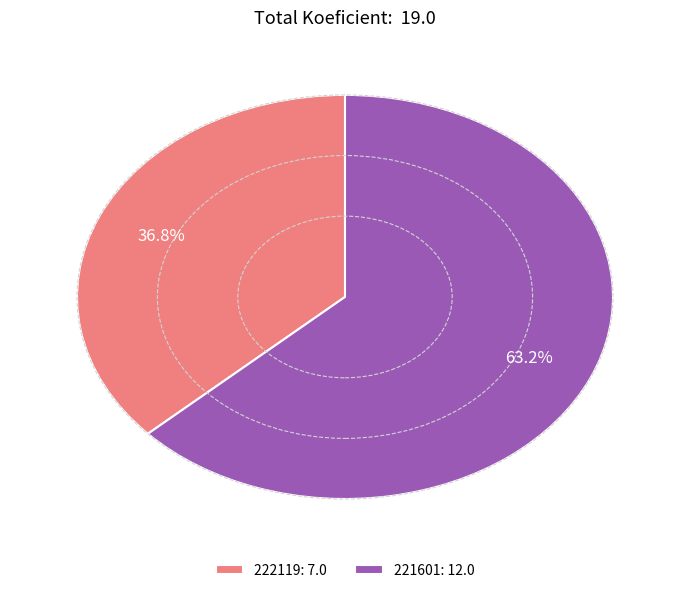

Which category has the smallest portion of the pie?

222119